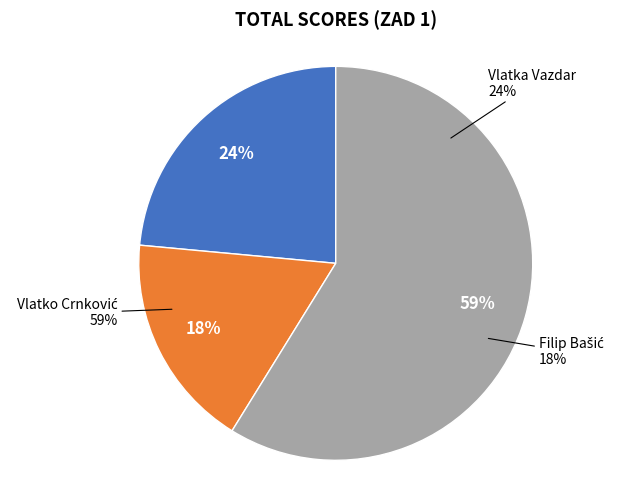

To the nearest percent, what is the combined percentage of Vedran Stipetić and Vlatka Vazdar?

24%